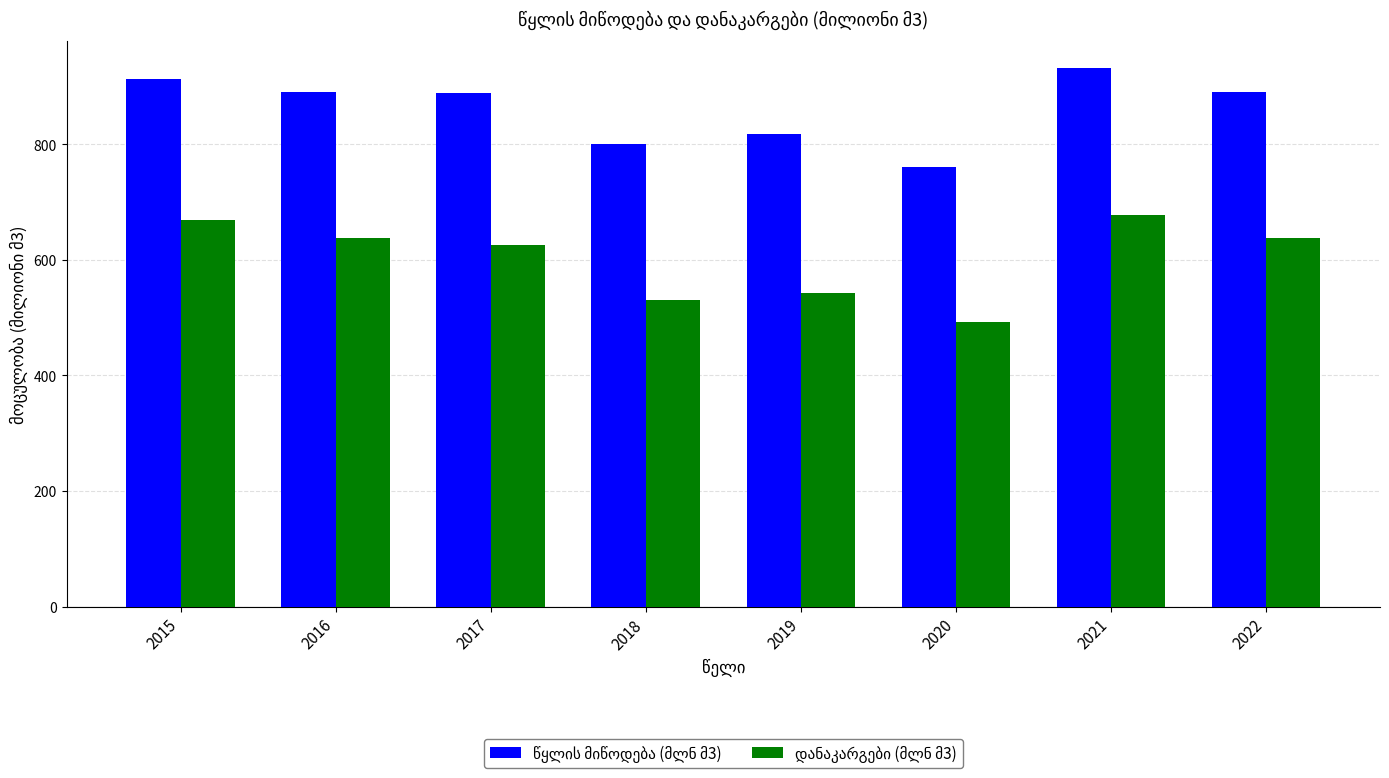

At which category does the chart reach its peak across all series?

2021